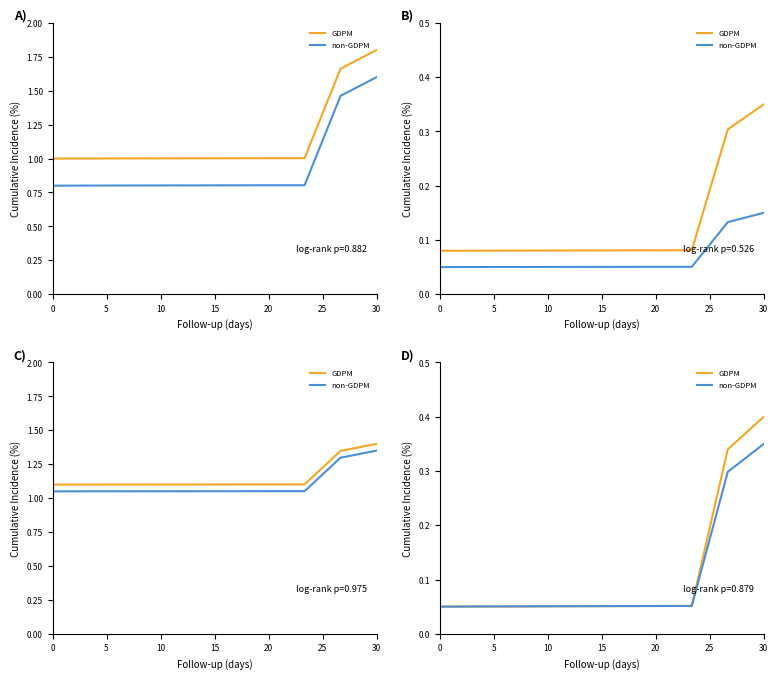

Which series changed the most between 25 and 9?

GDPM